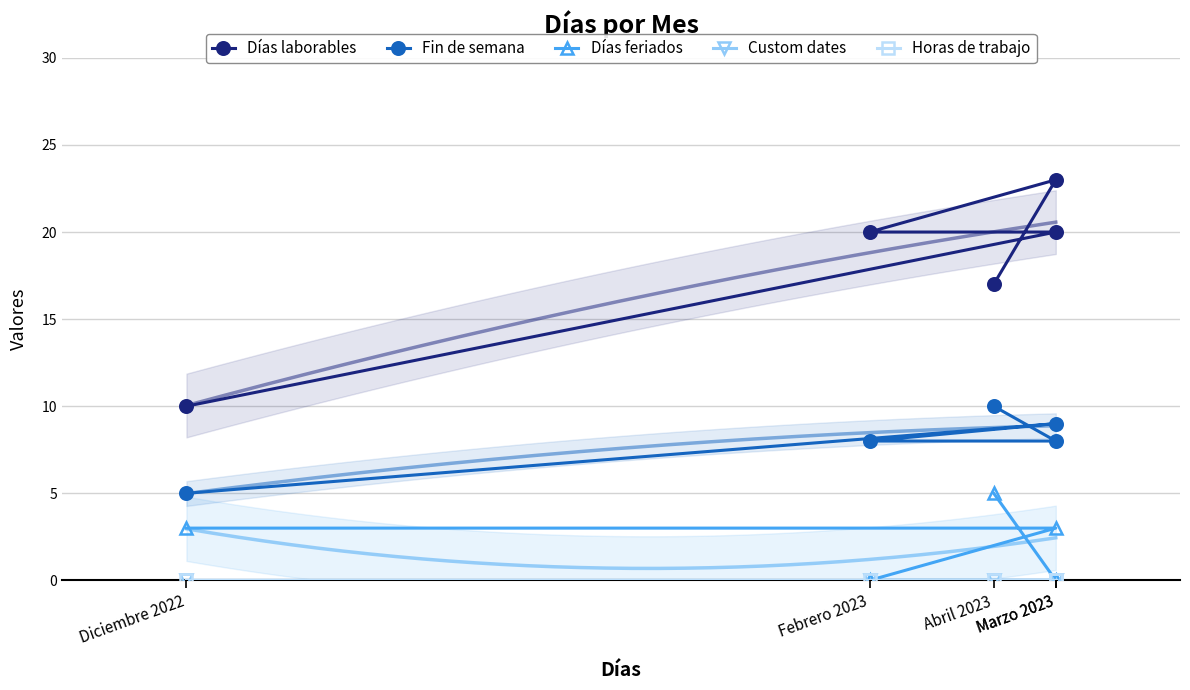

True or false: Horas de trabajo has a value of 0 at Marzo 2023.

True